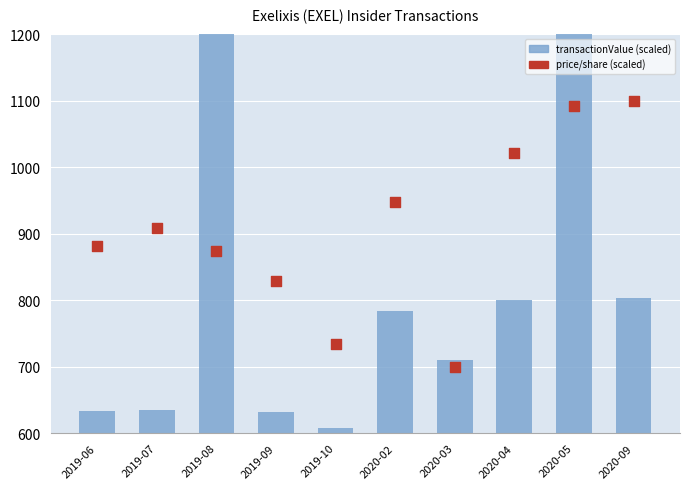

Which series contains the highest Y value?

transactionValue (scaled)